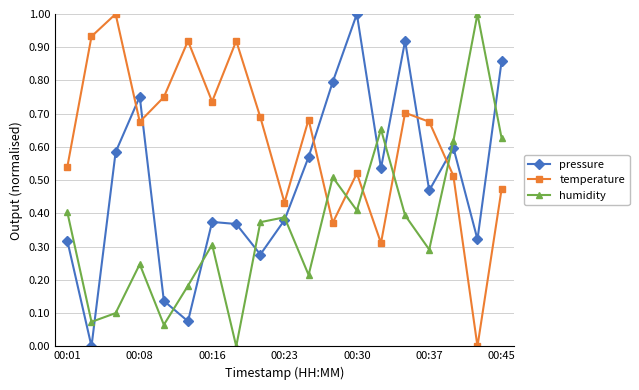

Which series has the largest total across all categories?

temperature